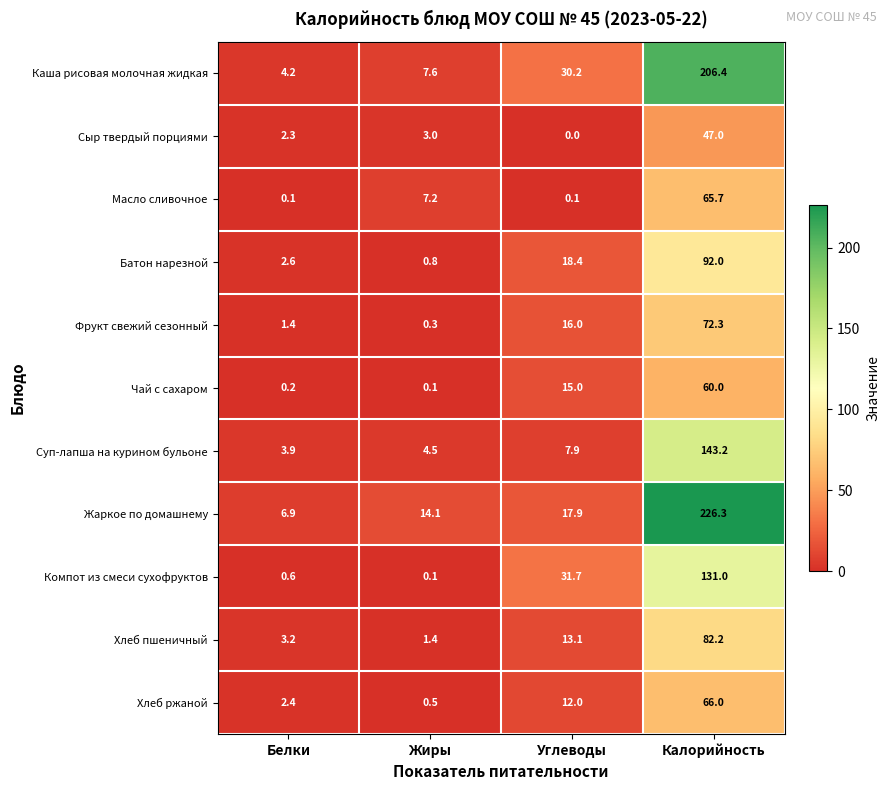

At which label is Суп-лапша на курином бульоне closest to 73?

Углеводы